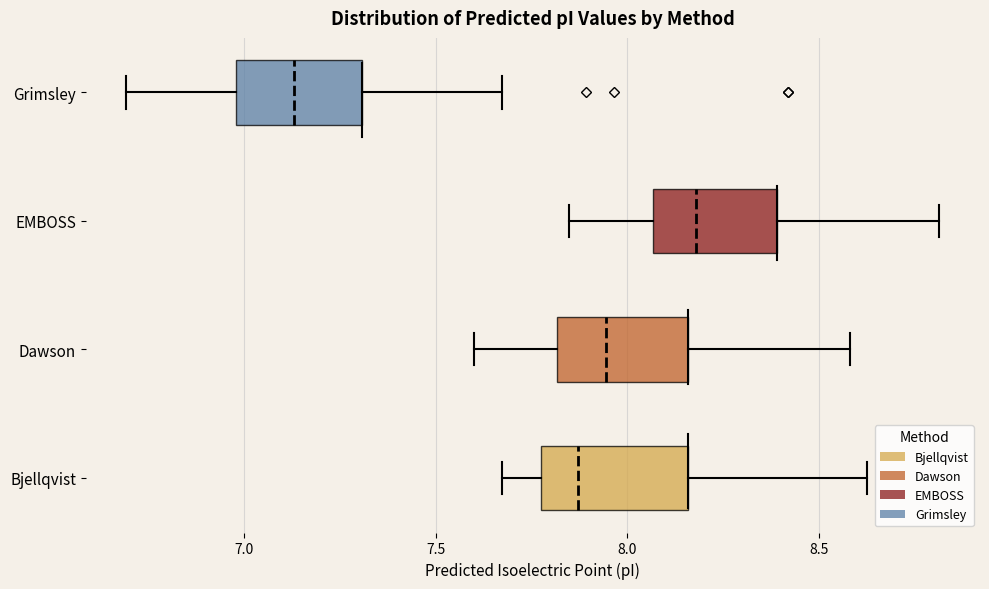

Reading bottom to top, read every box against the x-axis: the position of its median line, the range the box covers, and the ends of its whiskers. The values are not printed on the chart, so give them approximately, as read against the axis.

Bjellqvist: median 7.85, box 7.80 to 8.15, whiskers 7.65 to 8.60
Dawson: median 7.95, box 7.80 to 8.15, whiskers 7.60 to 8.60
EMBOSS: median 8.20, box 8.05 to 8.40, whiskers 7.85 to 8.80
Grimsley: median 7.15, box 7.00 to 7.30, whiskers 6.70 to 7.65